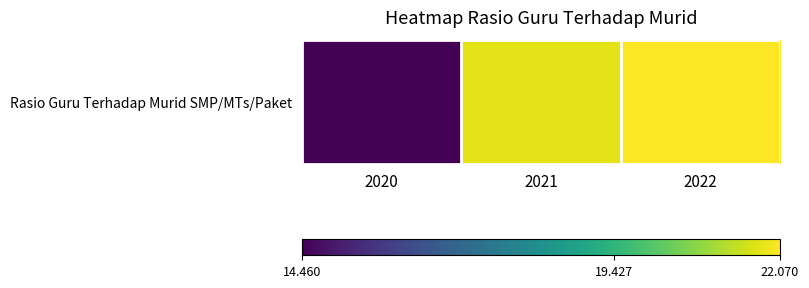

Read the value at 2021.

21.8